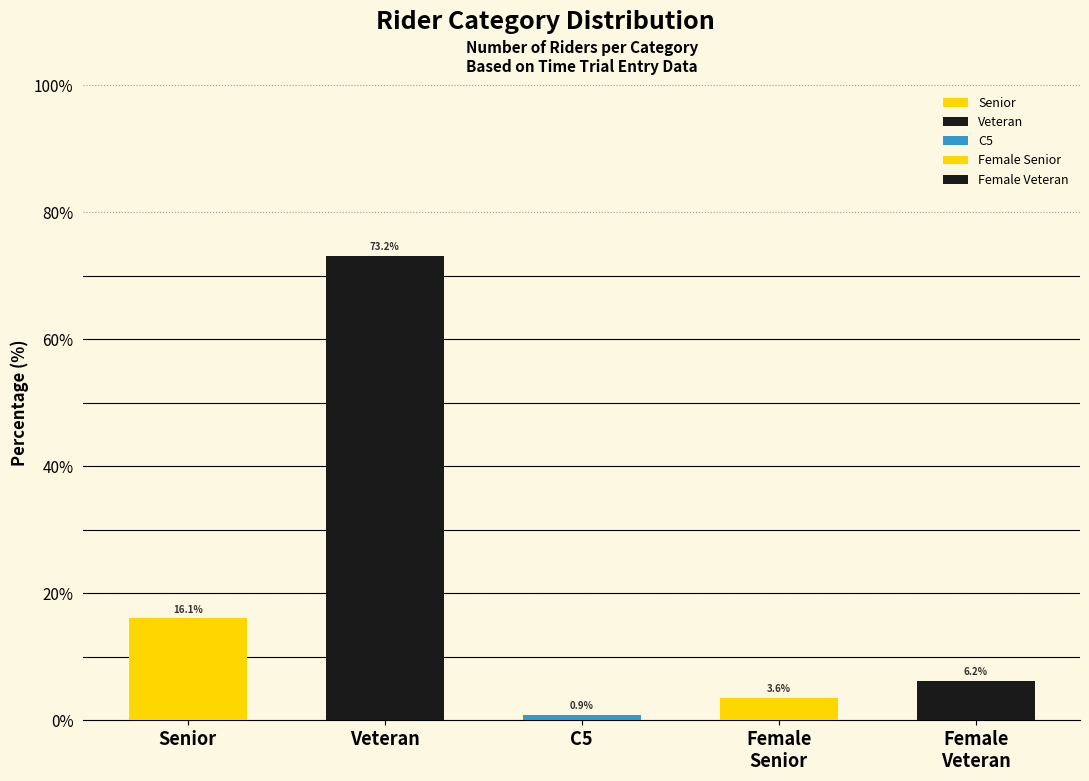

True or false: the data shows 1 at C5.

False